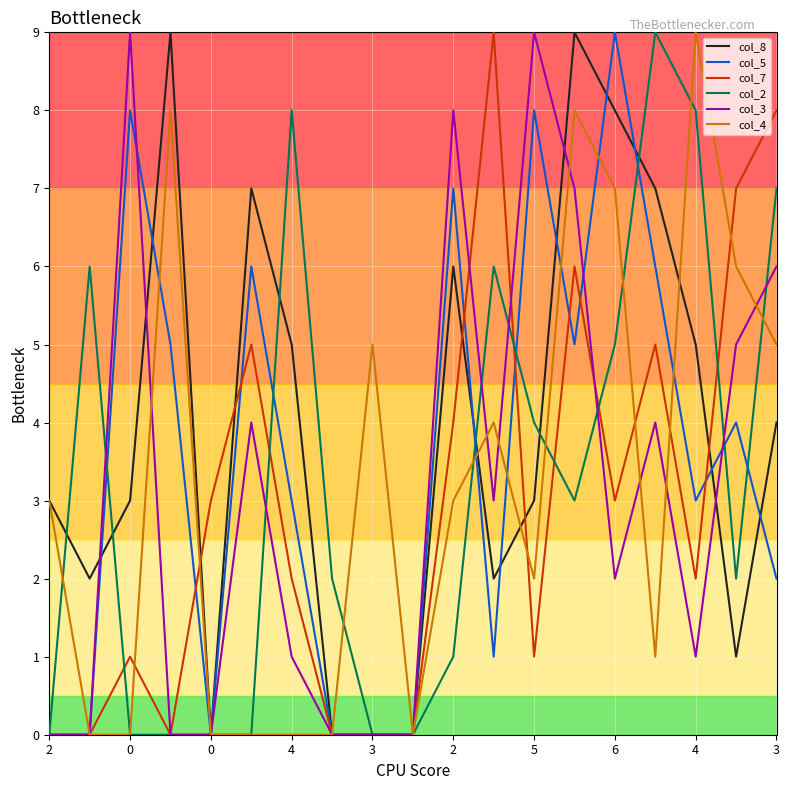

True or false: col_2 has a value of 2 at 11.

False